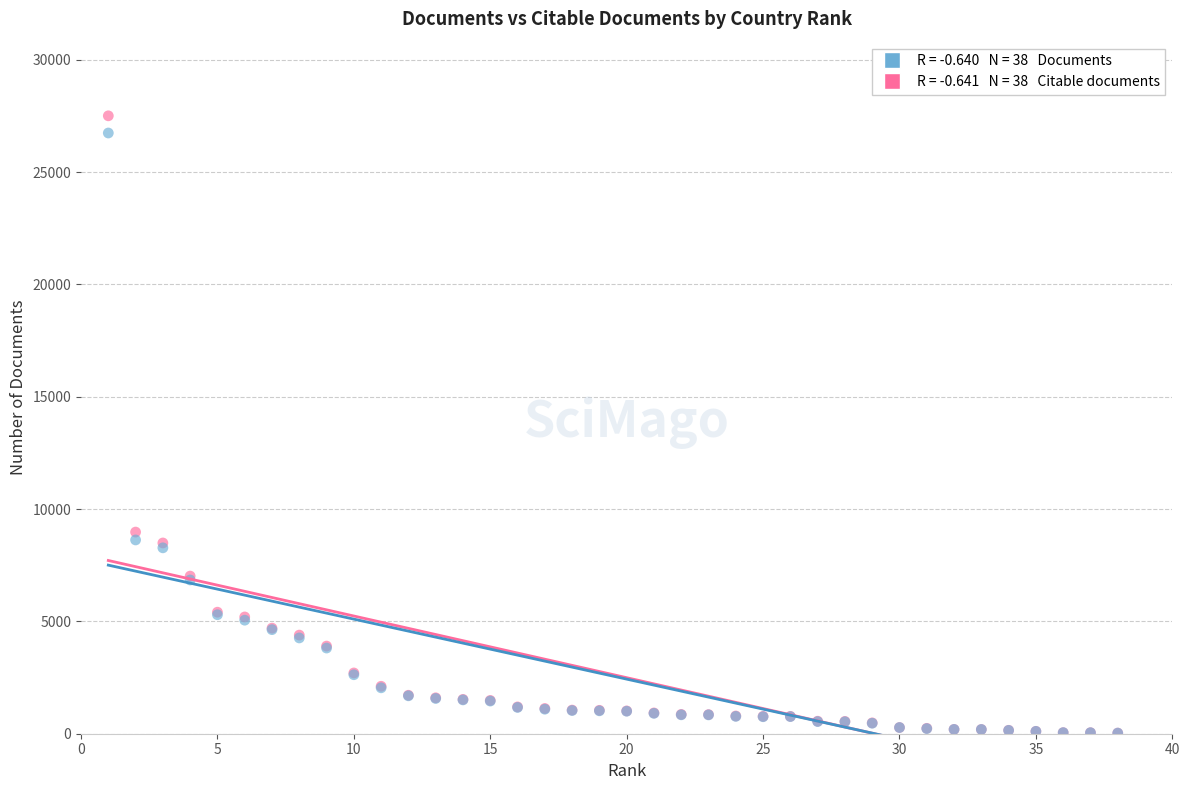

Across all series, what Y value is closest to 13766?

8976